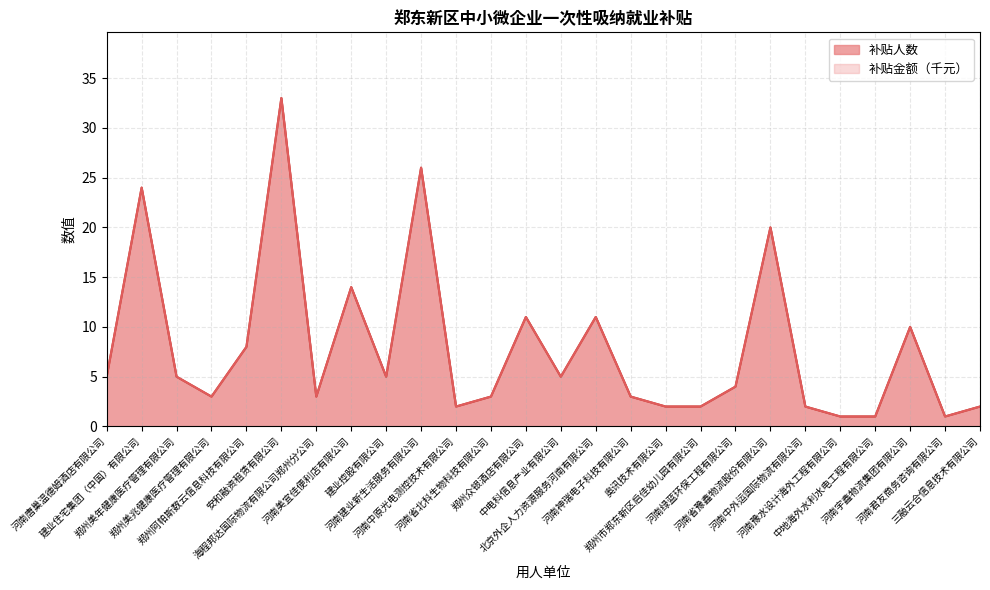

What is the value of the 补贴人数 point at the 2nd from the left?

24